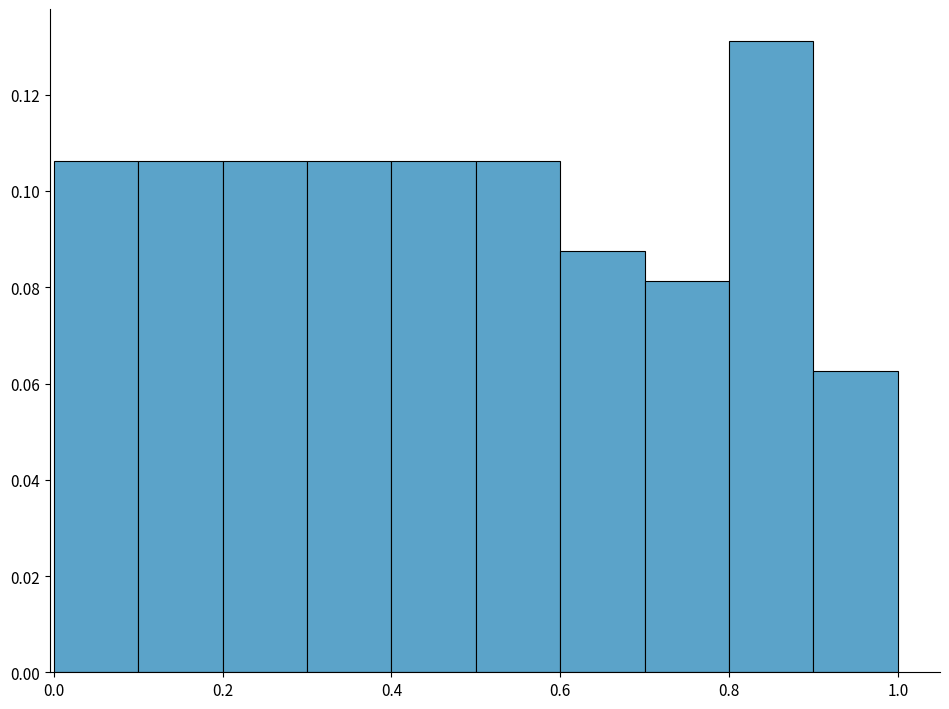

How tall is the bar that spans 0.4 to 0.5 on the x-axis? The values are not printed on the chart, so give them approximately, as read against the axis.

0.106